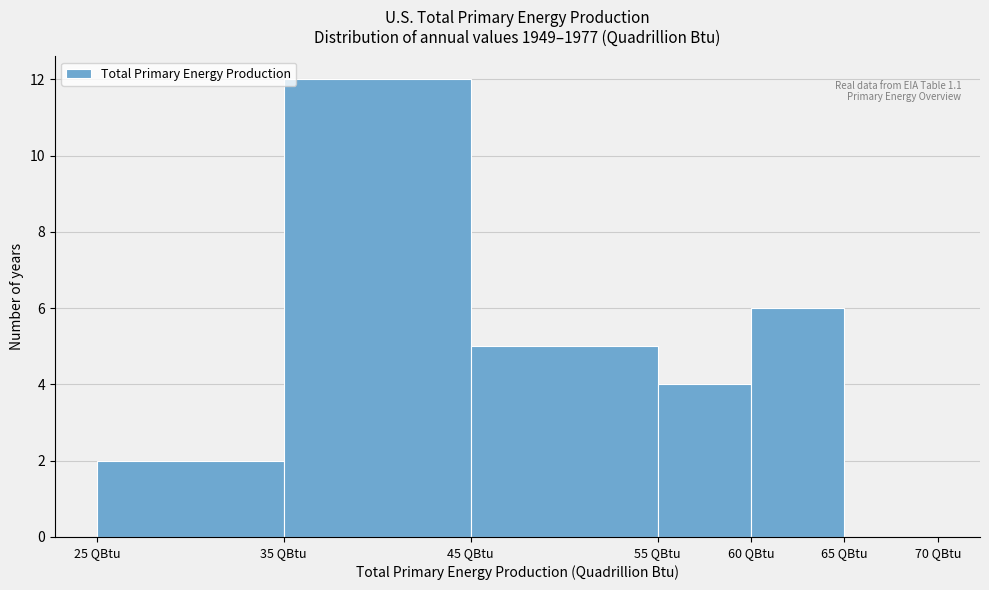

Which range on the x-axis has the tallest bar?

35 to 45